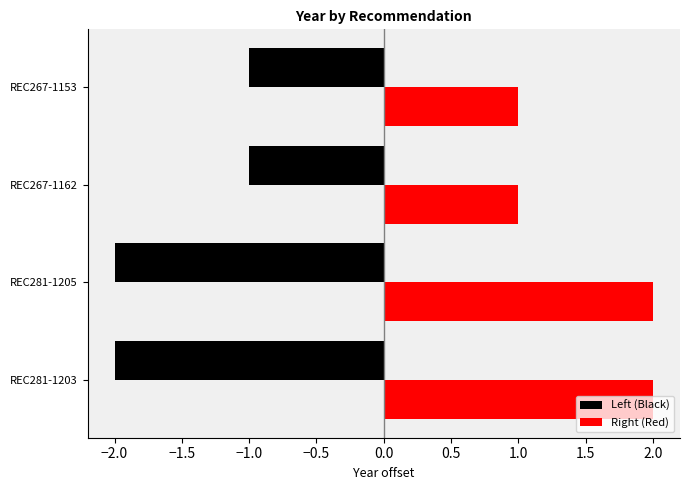

Count the number of data series in this chart.

2